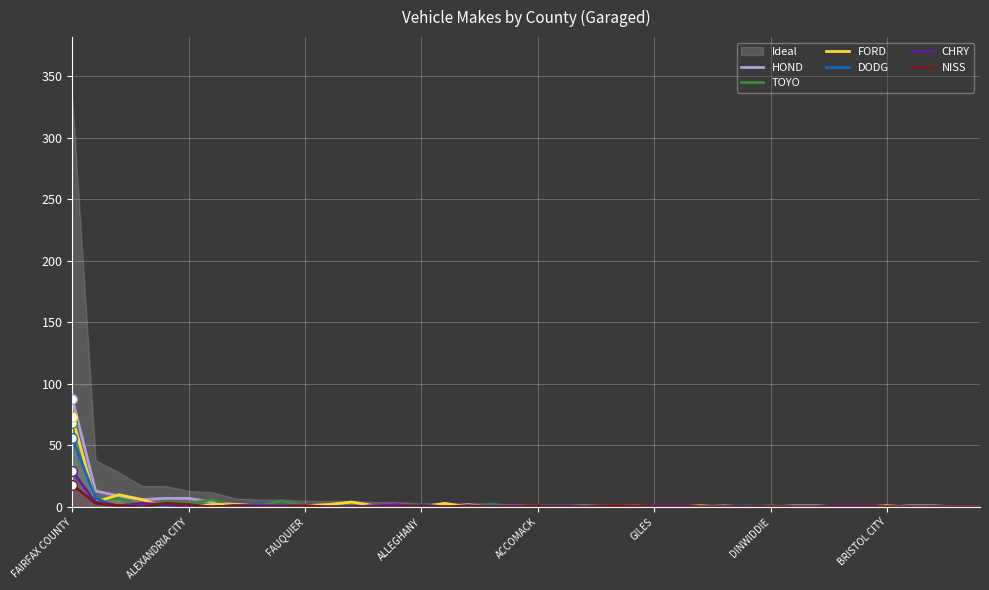

At which label does FORD reach its peak?

FAIRFAX COUNTY